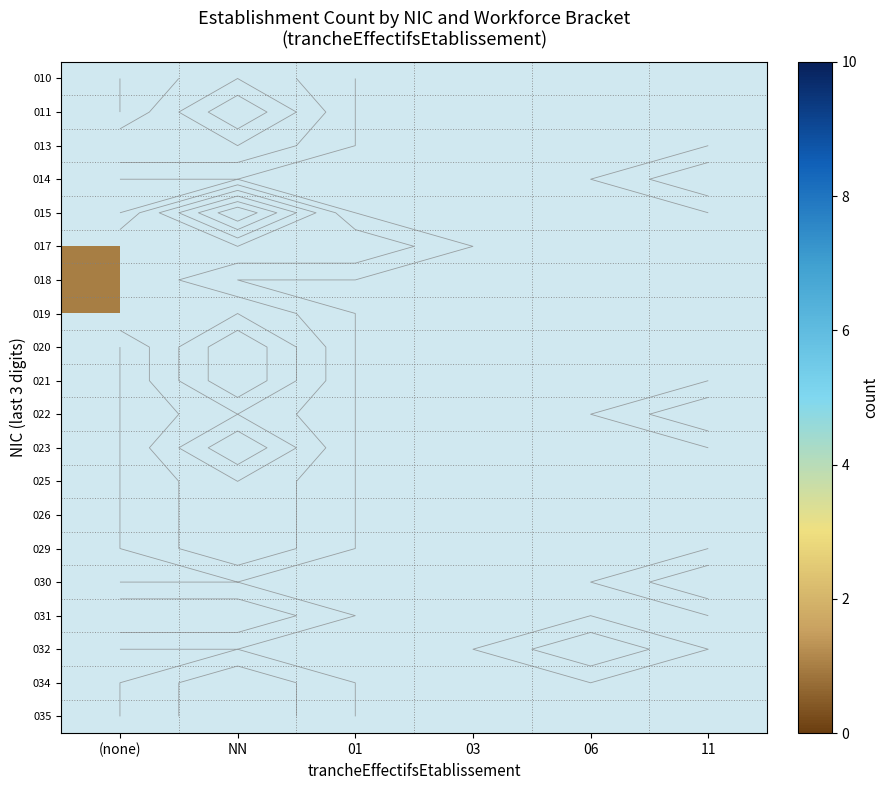

Is it true that 017 equals 1.4 at (none)?

False